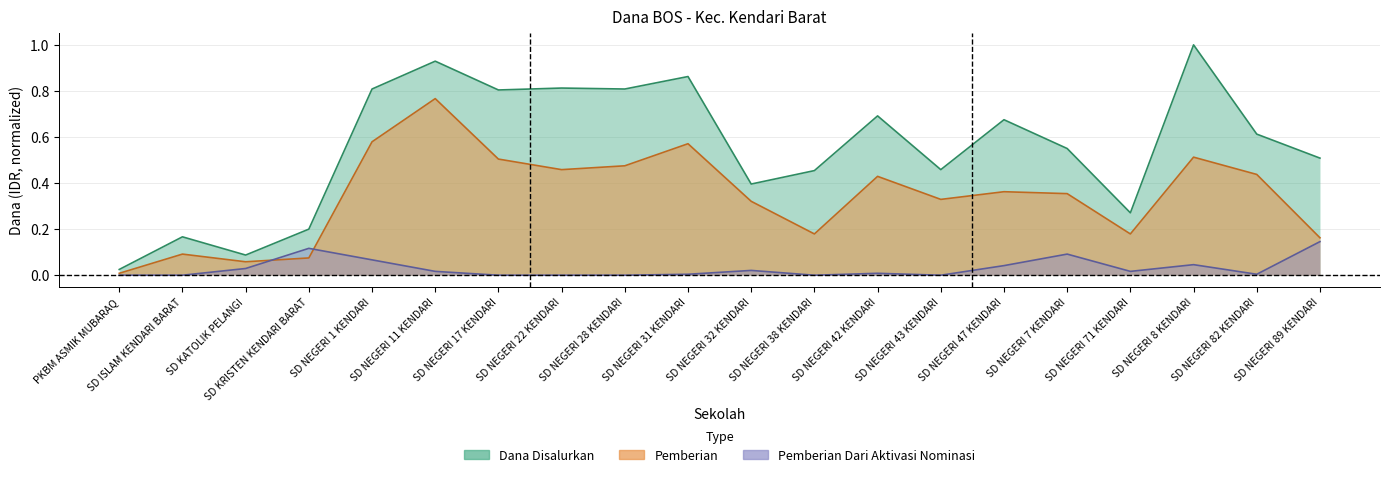

Reading right to left, extract all data points from this chart.

Dana Disalurkan: SD NEGERI 89 KENDARI=0.5	SD NEGERI 82 KENDARI=0.6	SD NEGERI 8 KENDARI=1.0	SD NEGERI 71 KENDARI=0.3	SD NEGERI 7 KENDARI=0.6	SD NEGERI 47 KENDARI=0.7	SD NEGERI 43 KENDARI=0.5	SD NEGERI 42 KENDARI=0.7	SD NEGERI 38 KENDARI=0.5	SD NEGERI 32 KENDARI=0.4	SD NEGERI 31 KENDARI=0.9	SD NEGERI 28 KENDARI=0.8	SD NEGERI 22 KENDARI=0.8	SD NEGERI 17 KENDARI=0.8	SD NEGERI 11 KENDARI=0.9	SD NEGERI 1 KENDARI=0.8	SD KRISTEN KENDARI BARAT=0.2	SD KATOLIK PELANGI=0.1	SD ISLAM KENDARI BARAT=0.2	PKBM ASMIK MUBARAQ=0.0
Pemberian: SD NEGERI 89 KENDARI=0.2	SD NEGERI 82 KENDARI=0.4	SD NEGERI 8 KENDARI=0.5	SD NEGERI 71 KENDARI=0.2	SD NEGERI 7 KENDARI=0.4	SD NEGERI 47 KENDARI=0.4	SD NEGERI 43 KENDARI=0.3	SD NEGERI 42 KENDARI=0.4	SD NEGERI 38 KENDARI=0.2	SD NEGERI 32 KENDARI=0.3	SD NEGERI 31 KENDARI=0.6	SD NEGERI 28 KENDARI=0.5	SD NEGERI 22 KENDARI=0.5	SD NEGERI 17 KENDARI=0.5	SD NEGERI 11 KENDARI=0.8	SD NEGERI 1 KENDARI=0.6	SD KRISTEN KENDARI BARAT=0.1	SD KATOLIK PELANGI=0.1	SD ISLAM KENDARI BARAT=0.1	PKBM ASMIK MUBARAQ=0.0
Pemberian Dari Aktivasi Nominasi: SD NEGERI 89 KENDARI=0.1	SD NEGERI 82 KENDARI=0.0	SD NEGERI 8 KENDARI=0.0	SD NEGERI 71 KENDARI=0.0	SD NEGERI 7 KENDARI=0.1	SD NEGERI 47 KENDARI=0.0	SD NEGERI 43 KENDARI=0.0	SD NEGERI 42 KENDARI=0.0	SD NEGERI 38 KENDARI=0.0	SD NEGERI 32 KENDARI=0.0	SD NEGERI 31 KENDARI=0.0	SD NEGERI 28 KENDARI=0.0	SD NEGERI 22 KENDARI=0.0	SD NEGERI 17 KENDARI=0.0	SD NEGERI 11 KENDARI=0.0	SD NEGERI 1 KENDARI=0.1	SD KRISTEN KENDARI BARAT=0.1	SD KATOLIK PELANGI=0.0	SD ISLAM KENDARI BARAT=0.0	PKBM ASMIK MUBARAQ=0.0